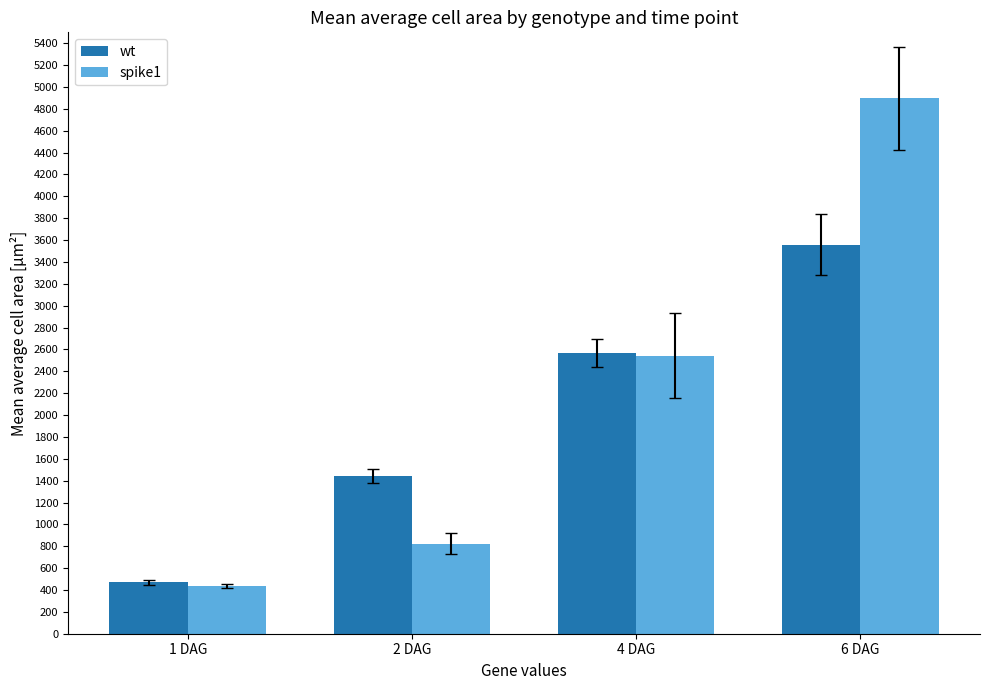

How many bars are there in total?

8